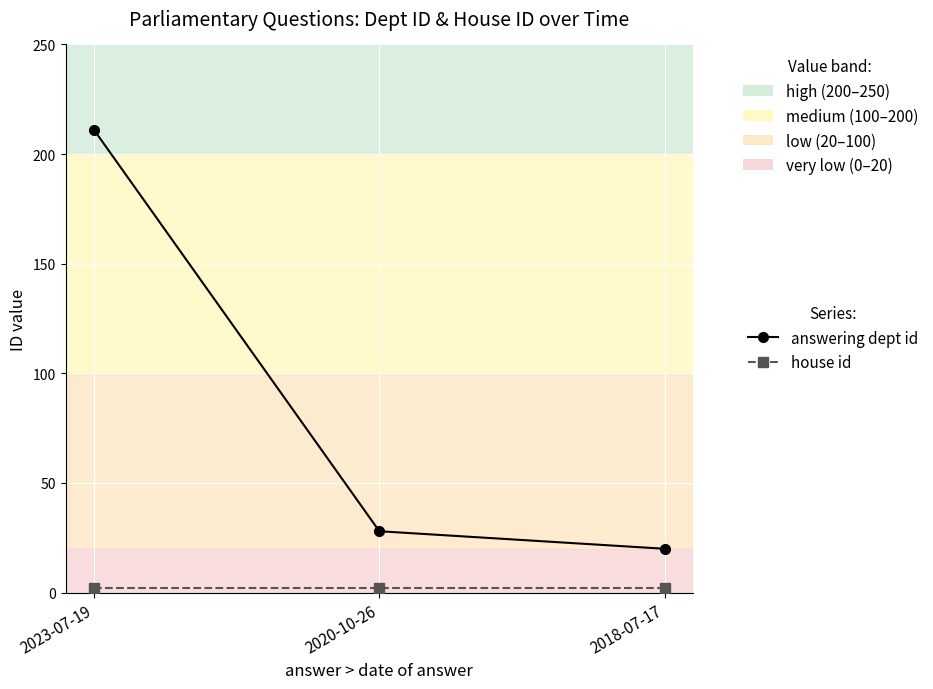

Does the chart display data point markers on the line(s)?

Yes